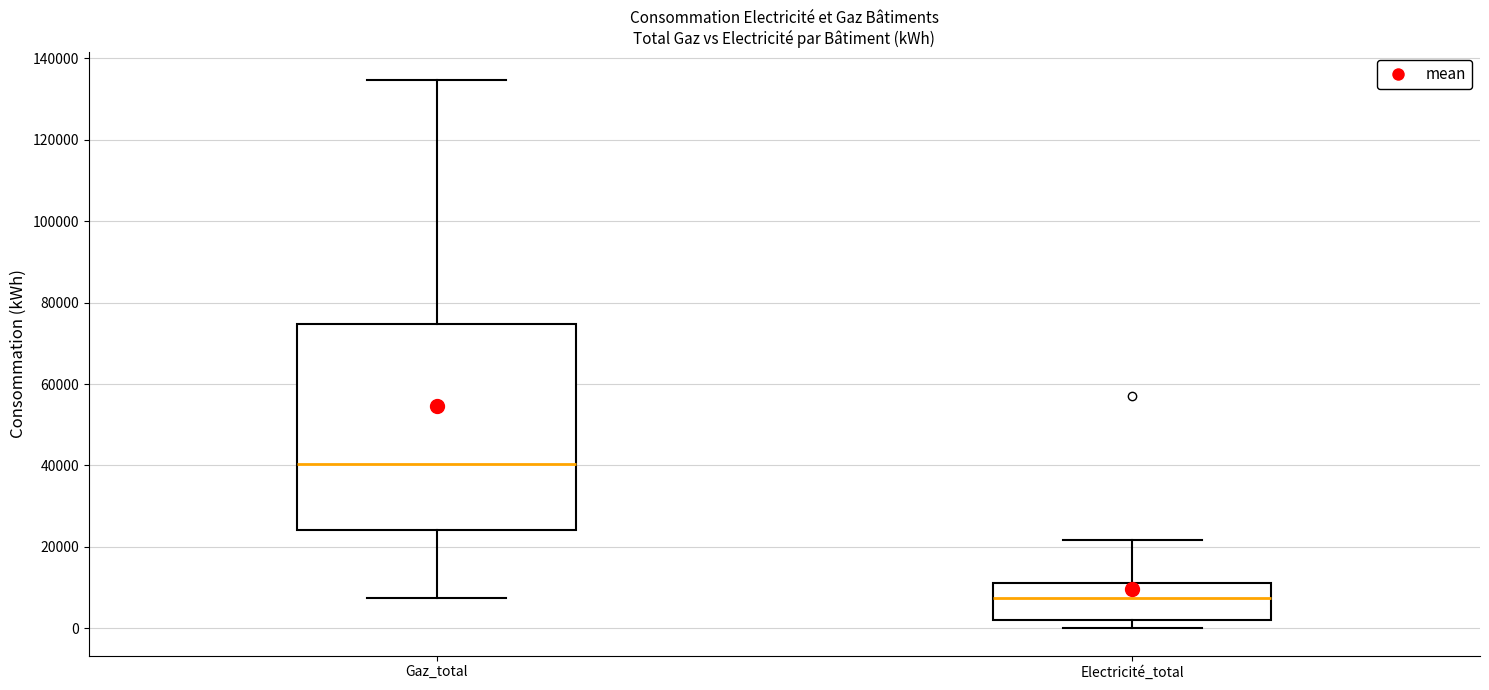

Reading left to right, transcribe this box plot: for each box, give where its median line is, the range the box spans, and where its two whiskers end, as read against the y-axis. The values are not printed on the chart, so give them approximately, as read against the axis.

Gaz_total: median 40000, box 24000 to 74000, whiskers 8000 to 134000
Electricité_total: median 8000, box 2000 to 12000, whiskers 0 to 22000